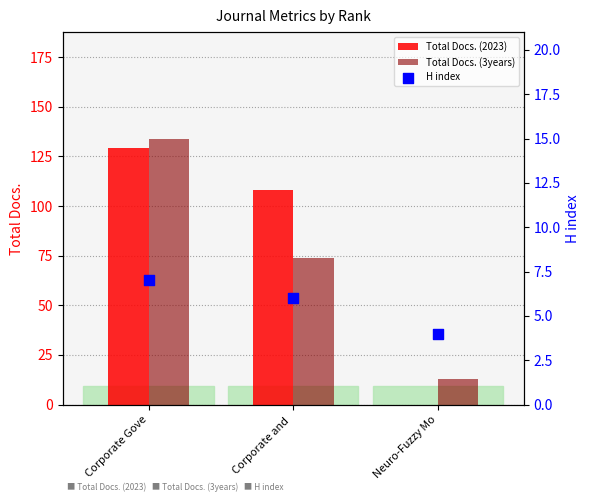

Which series has the widest spread of Y values?

Total Docs. (2023)